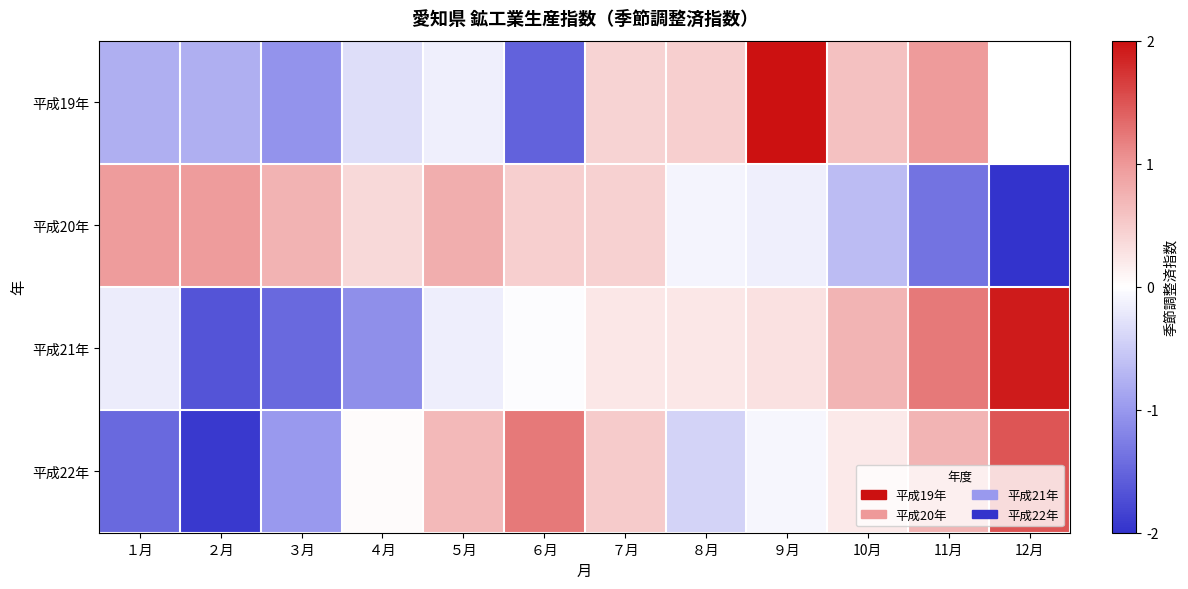

Is it true that 平成21年 equals -1.9 at ３月?

False